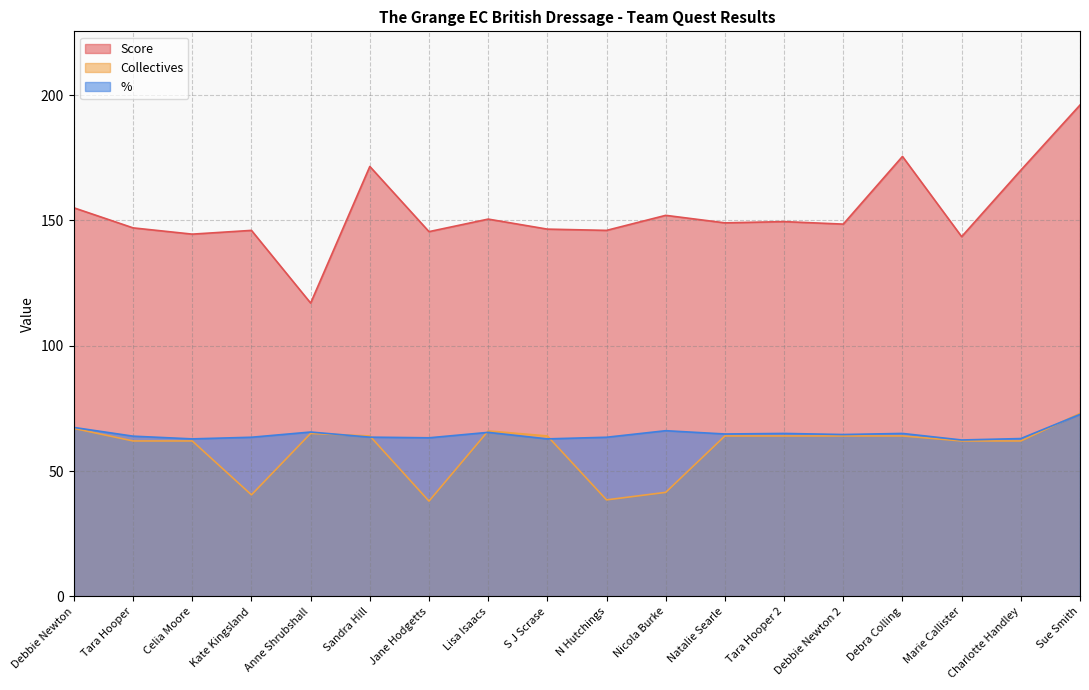

How many values in the Score series exceed 149?

8